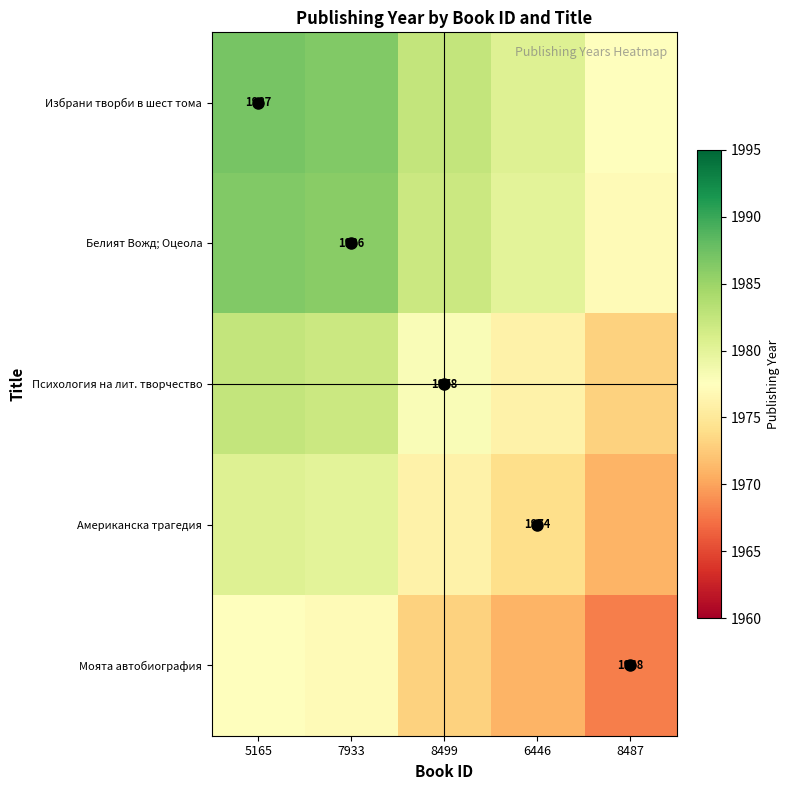

What is the lowest value of the Психология на лит. творчество series?

1973.0